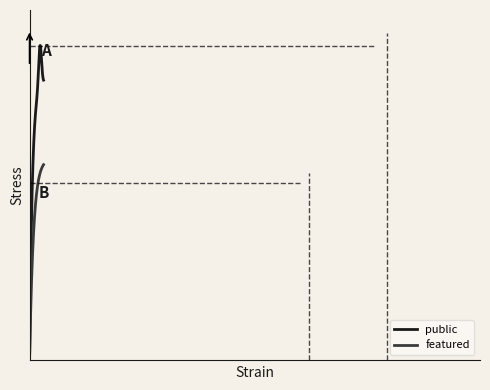

Which series has the largest total across all categories?

public